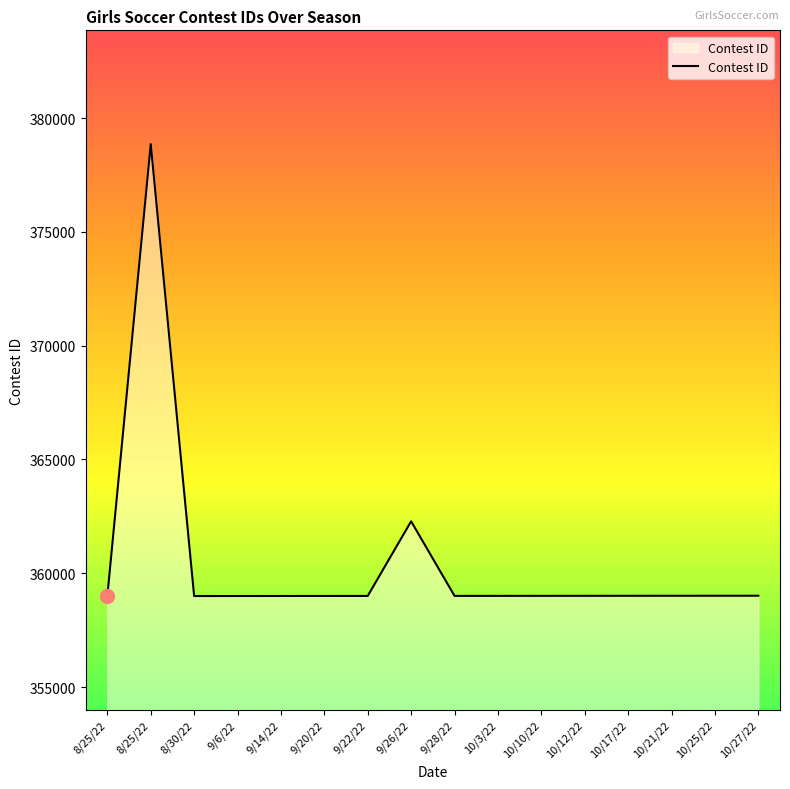

What is the difference between the maximum and minimum values?

19853